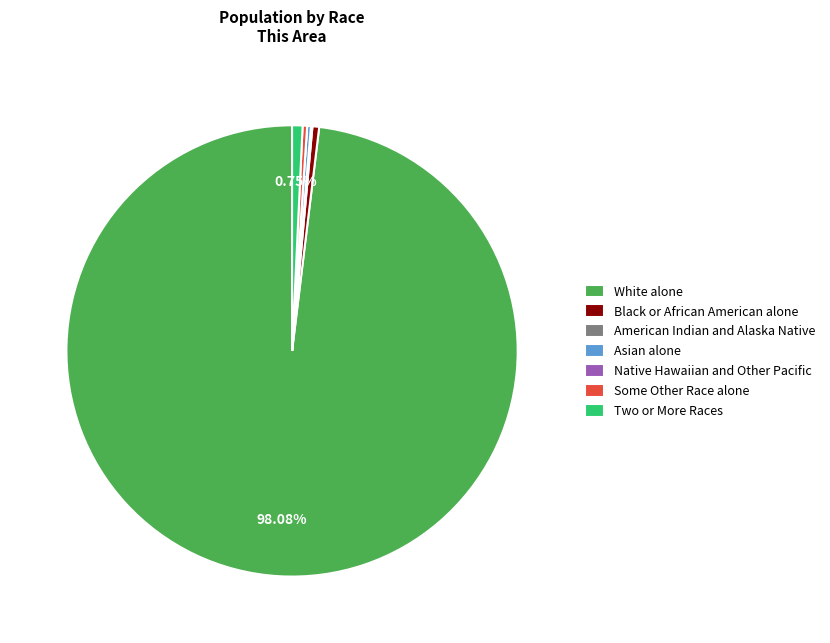

What is the ratio of the value at Black or African American alone to the value at Some Other Race alone?

1.5